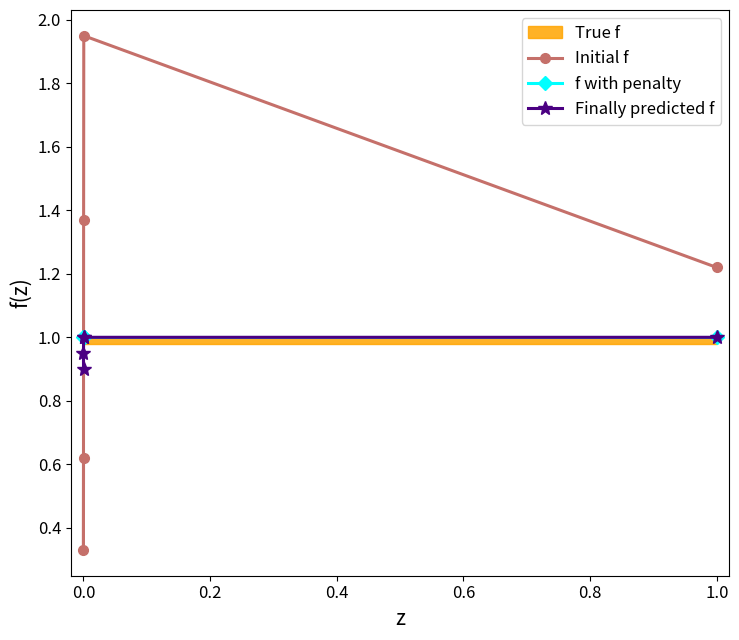

What is the lowest value of the Finally predicted f series?

0.9